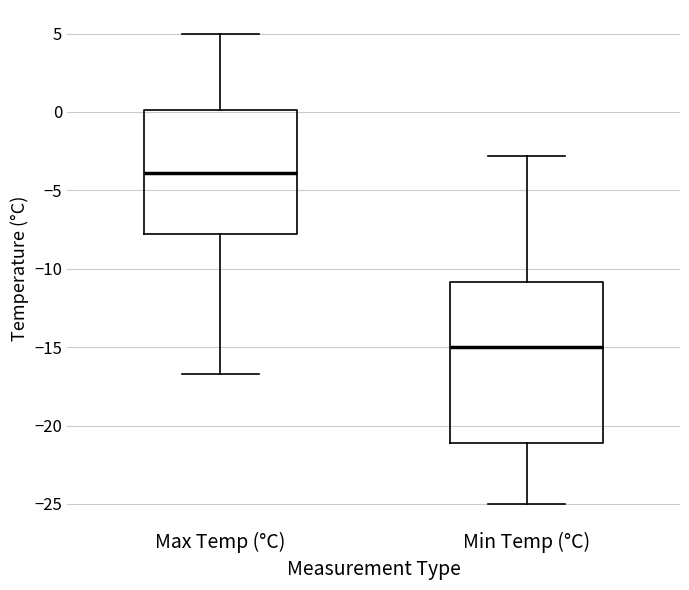

Reading left to right, transcribe this box plot: for each box, give where its median line is, the range the box spans, and where its two whiskers end, as read against the y-axis. The values are not printed on the chart, so give them approximately, as read against the axis.

Max Temp (°C): median -4.0, box -8.0 to 0.0, whiskers -16.5 to 5.0
Min Temp (°C): median -15.0, box -21.0 to -11.0, whiskers -25.0 to -3.0